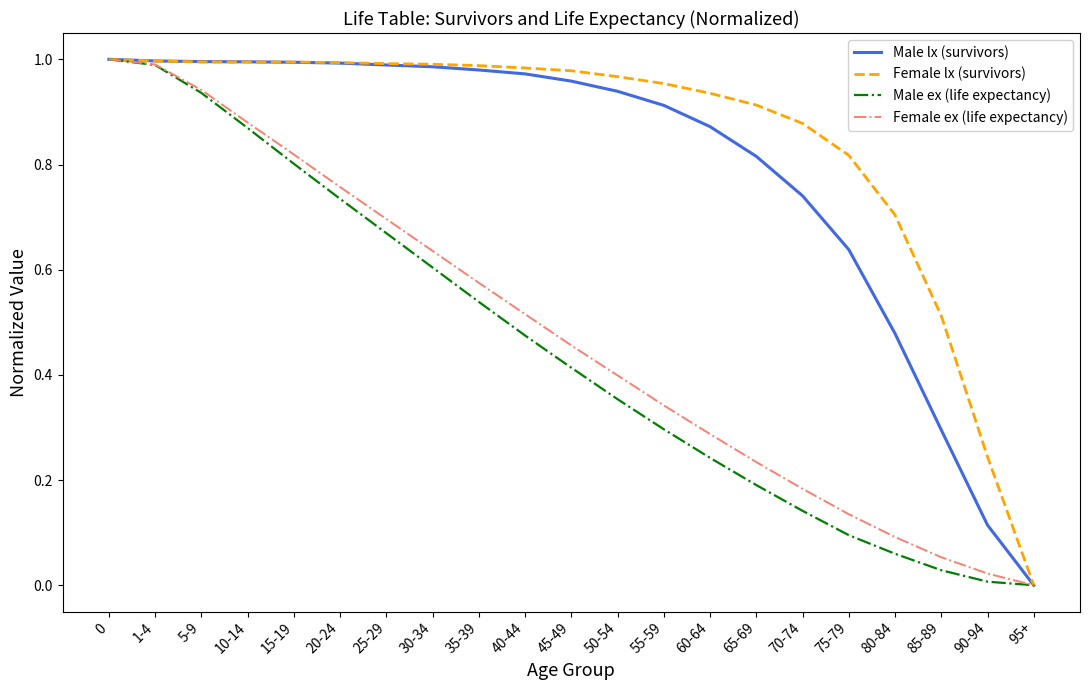

Which series has the largest total across all categories?

Female lx (survivors)